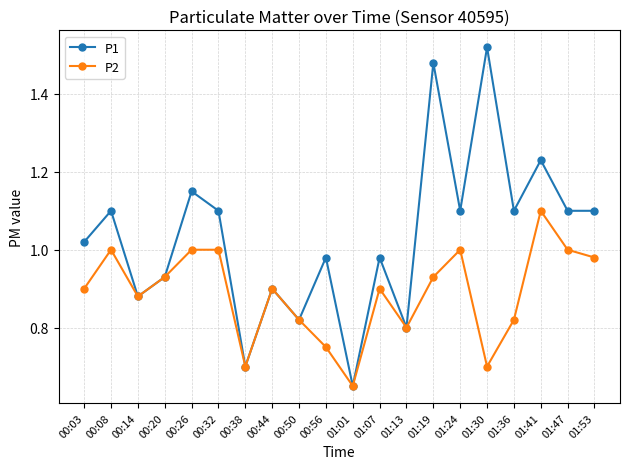

At which label does P2 reach its minimum?

01:01